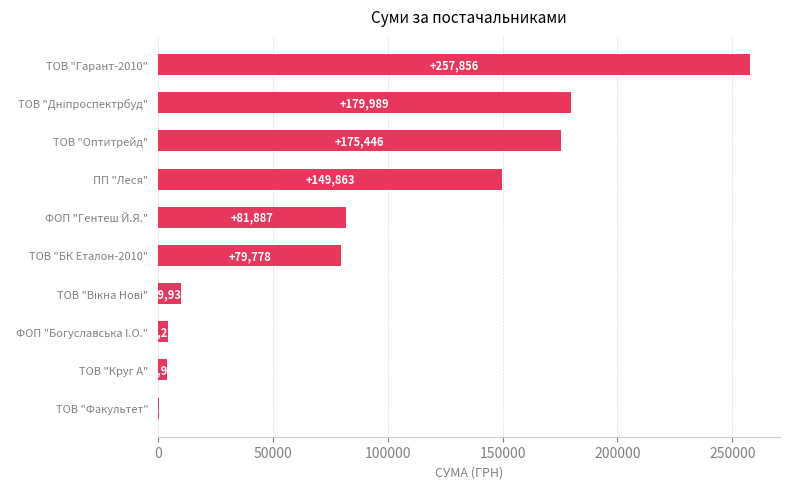

Which category has the highest value across all series?

ТОВ "Гарант-2010"